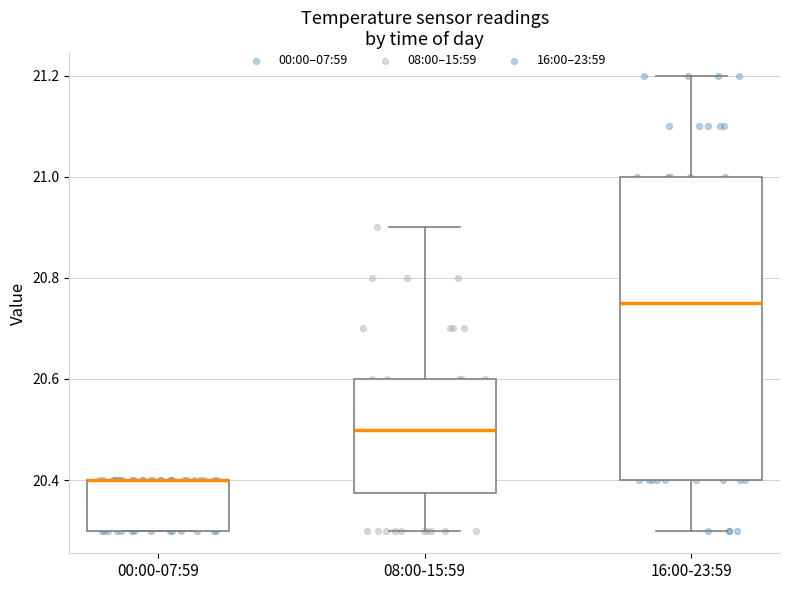

Reading left to right, read every box against the y-axis: the position of its median line, the range the box covers, and the ends of its whiskers. The values are not printed on the chart, so give them approximately, as read against the axis.

00:00-07:59: median 20.40 (drawn on the box's upper edge), box 20.30 to 20.40, whiskers 20.30 to 20.40
08:00-15:59: median 20.50, box 20.38 to 20.60, whiskers 20.30 to 20.90
16:00-23:59: median 20.76, box 20.40 to 21.00, whiskers 20.30 to 21.20